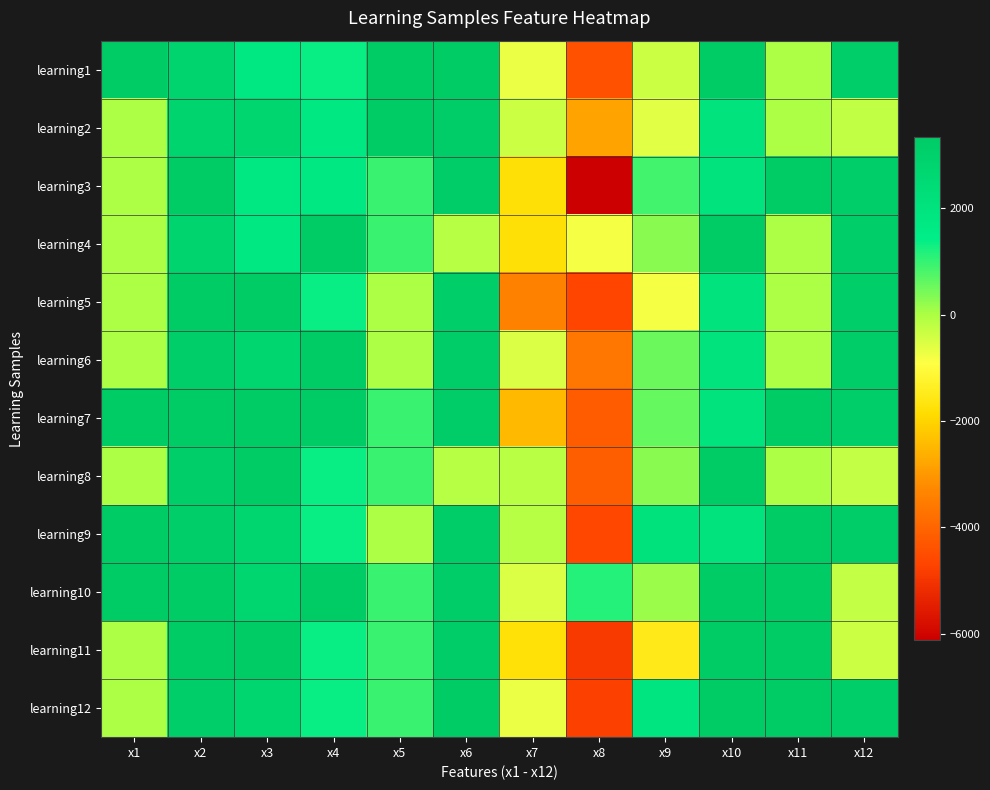

Reading left to right, list all the values displayed in this chart.

learning1: x1=3333.0	x2=2876.3	x3=1769.7	x4=1371.7	x5=3333.0	x6=3261.6	x7=-730.1	x8=-4405.5	x9=-343.2	x10=3333.0	x11=-9.7	x12=3167.6
learning2: x1=0.0	x2=2876.3	x3=2775.4	x4=1708.1	x5=3333.0	x6=3238.0	x7=-338.8	x8=-2812.1	x9=-612.5	x10=2009.7	x11=-11.0	x12=-247.1
learning3: x1=0.0	x2=3333.0	x3=1769.7	x4=1708.1	x5=938.6	x6=3247.2	x7=-1788.6	x8=-6127.2	x9=875.8	x10=2009.7	x11=3290.3	x12=3183.5
learning4: x1=0.0	x2=2876.3	x3=1769.7	x4=3333.0	x5=938.6	x6=-119.7	x7=-1773.7	x8=-835.5	x9=271.2	x10=3333.0	x11=-9.9	x12=3185.4
learning5: x1=0.0	x2=3333.0	x3=3333.0	x4=1371.7	x5=0.0	x6=3213.6	x7=-3423.3	x8=-4650.0	x9=-824.3	x10=2009.7	x11=-9.8	x12=3168.4
learning6: x1=0.0	x2=3114.9	x3=2775.4	x4=3333.0	x5=0.0	x6=3253.0	x7=-542.5	x8=-3616.3	x9=537.8	x10=2009.7	x11=-10.9	x12=3257.6
learning7: x1=3333.0	x2=3333.0	x3=3333.0	x4=3333.0	x5=938.6	x6=3242.4	x7=-2458.9	x8=-4204.3	x9=570.2	x10=2009.7	x11=3328.0	x12=3159.8
learning8: x1=0.0	x2=3114.9	x3=3333.0	x4=1371.7	x5=938.6	x6=-135.4	x7=-171.1	x8=-4150.3	x9=284.1	x10=3333.0	x11=-11.5	x12=-288.0
learning9: x1=3333.0	x2=3114.9	x3=2775.4	x4=1371.7	x5=0.0	x6=3251.1	x7=-126.0	x8=-4628.4	x9=2065.2	x10=2009.7	x11=3287.5	x12=3248.1
learning10: x1=3333.0	x2=3333.0	x3=2775.4	x4=3333.0	x5=938.6	x6=3252.1	x7=-524.5	x8=1152.6	x9=138.3	x10=3333.0	x11=3327.4	x12=-284.3
learning11: x1=0.0	x2=3333.0	x3=3333.0	x4=1371.7	x5=938.6	x6=3242.8	x7=-1766.3	x8=-4872.1	x9=-1512.5	x10=3333.0	x11=3287.8	x12=-333.1
learning12: x1=0.0	x2=3114.9	x3=2775.4	x4=1371.7	x5=938.6	x6=3291.7	x7=-727.6	x8=-4766.6	x9=1904.7	x10=3333.0	x11=3284.5	x12=3203.6